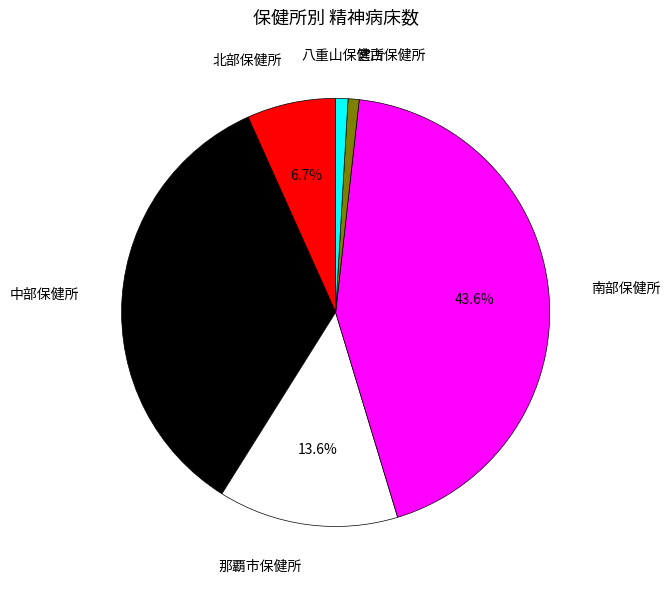

Is there a majority slice in this chart?

No